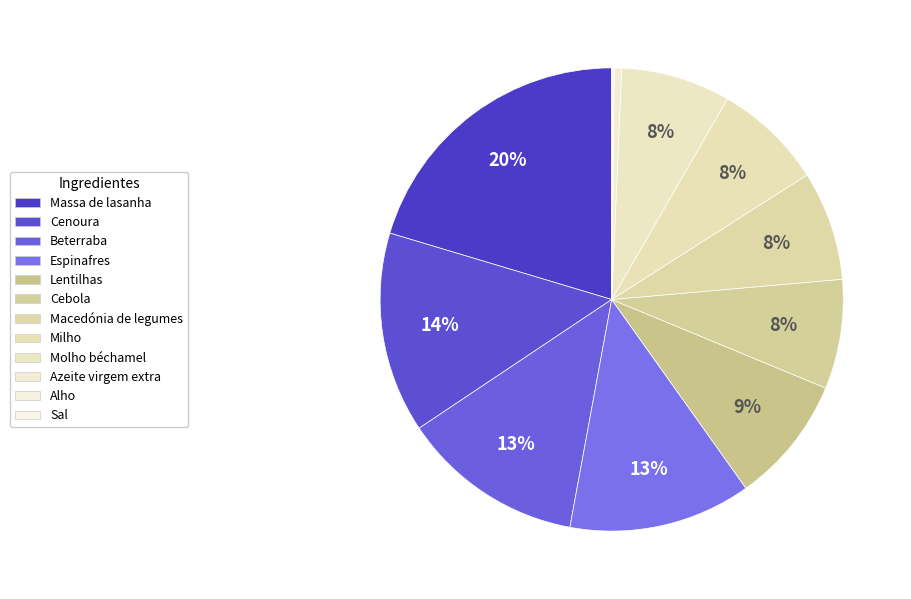

Count the number of slices in the pie.

12